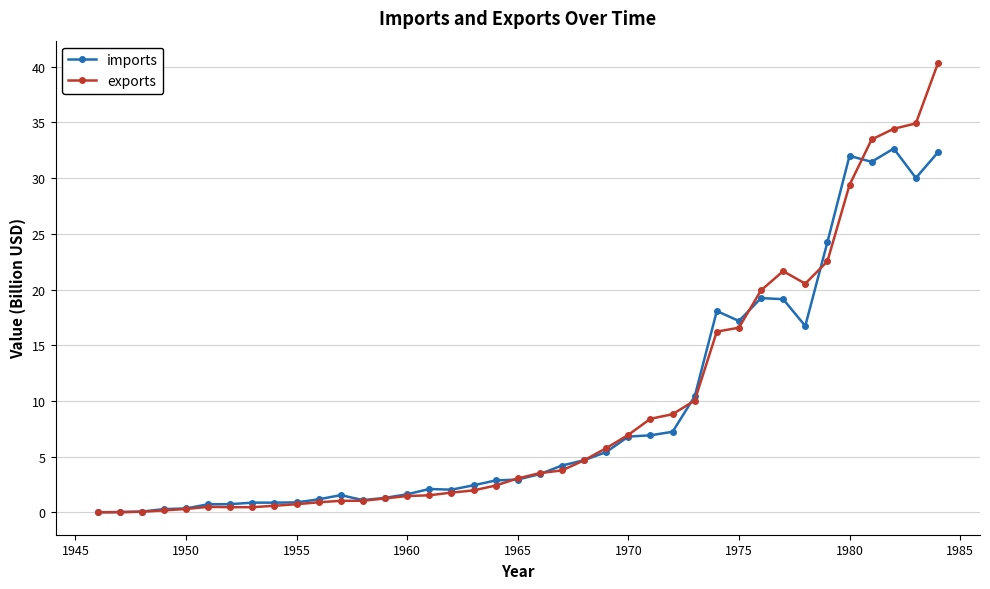

What is the greatest value displayed?

40.3